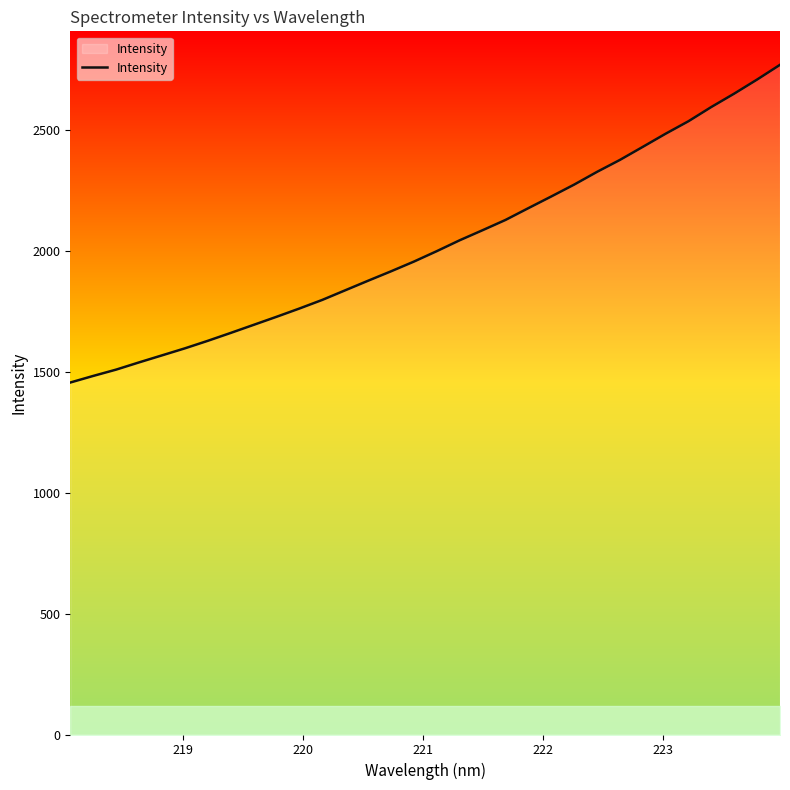

What is the maximum value shown in the chart?

2768.7